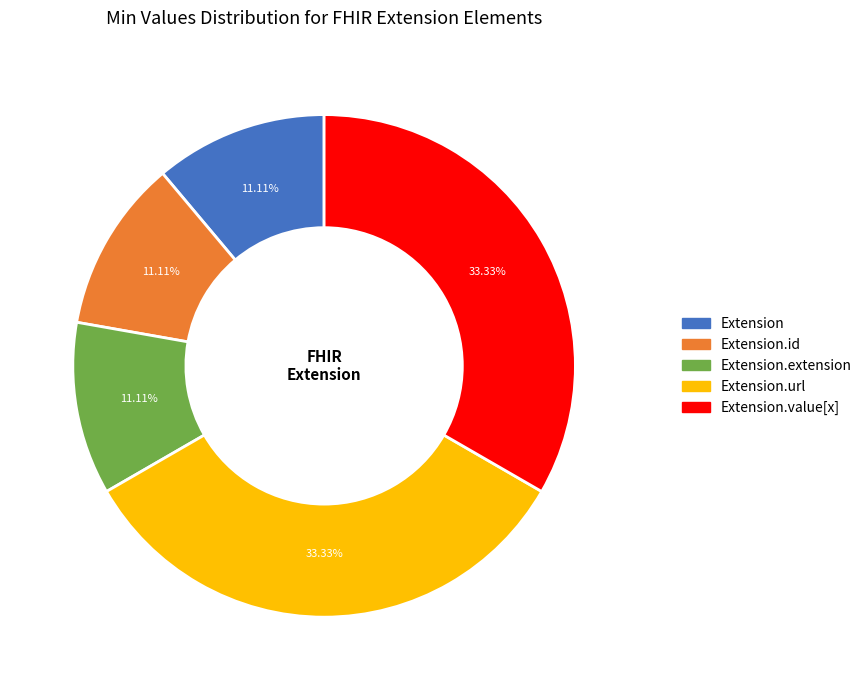

Is there a majority slice in this chart?

No